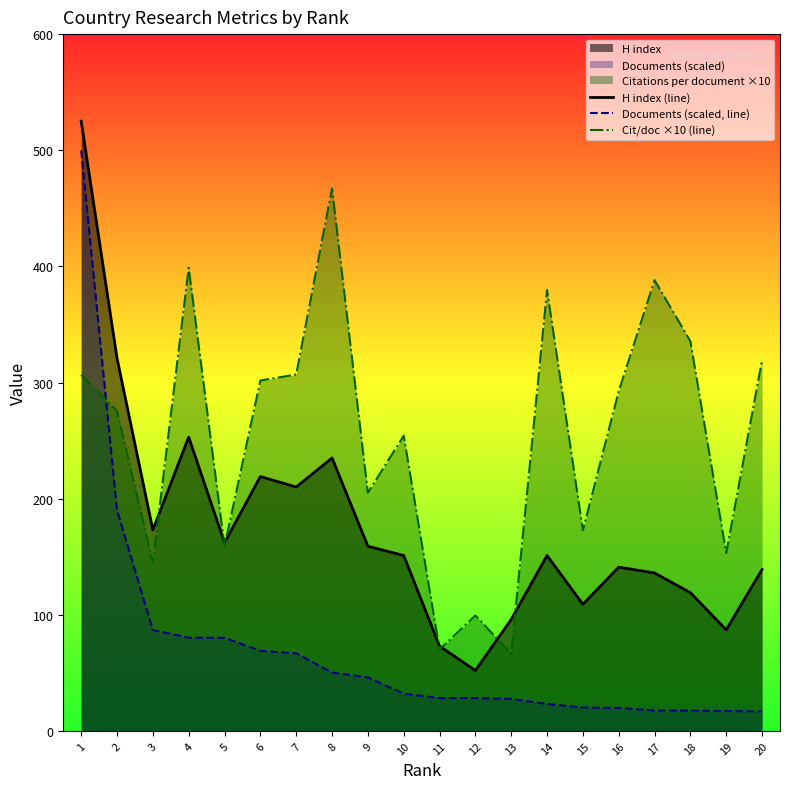

True or false: Documents (scaled, line) and Cit/doc ×10 (line) cross at least once.

True